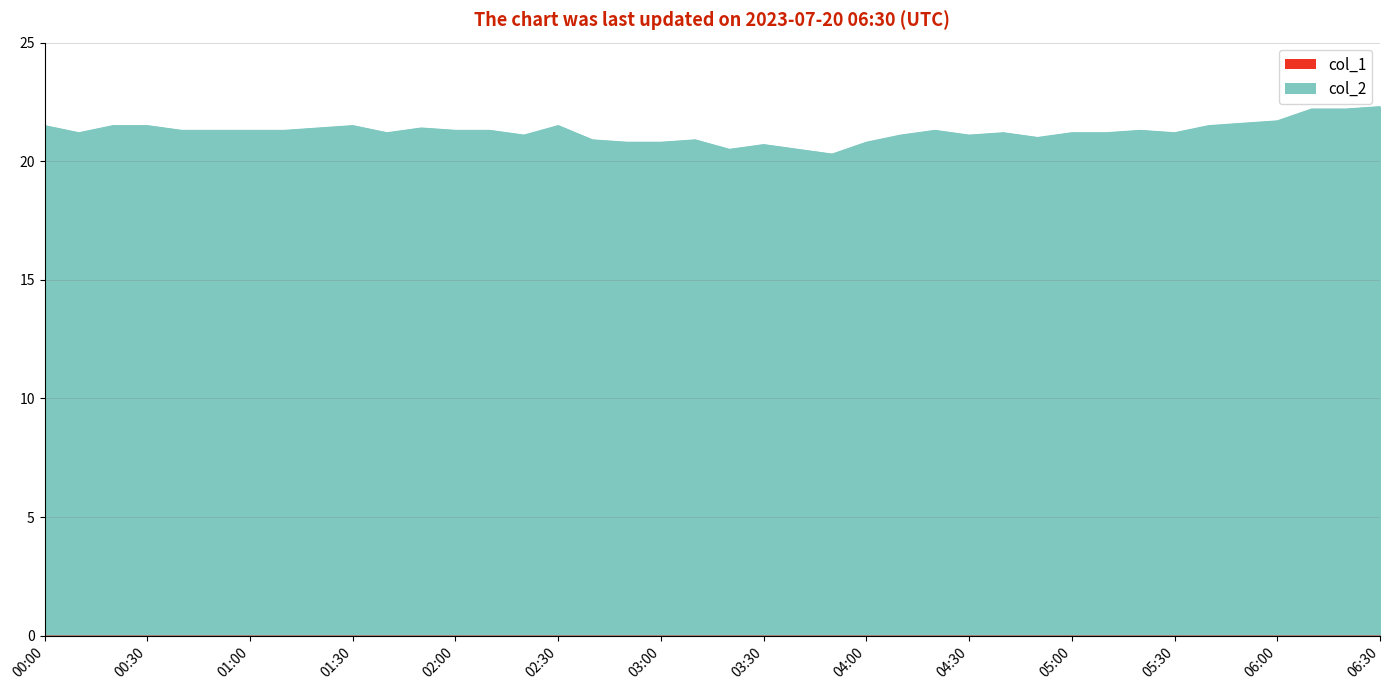

Rank the categories by value from highest to lowest.

2023/07/20 06:30:00, 2023/07/20 06:10:00, 2023/07/20 06:20:00, 2023/07/20 06:00:00, 2023/07/20 05:50:00, 2023/07/20 00:00:00, 2023/07/20 00:20:00, 2023/07/20 00:30:00, 2023/07/20 01:30:00, 2023/07/20 02:30:00, 2023/07/20 05:40:00, 2023/07/20 01:20:00, 2023/07/20 01:50:00, 2023/07/20 00:40:00, 2023/07/20 00:50:00, 2023/07/20 01:00:00, 2023/07/20 01:10:00, 2023/07/20 02:00:00, 2023/07/20 02:10:00, 2023/07/20 04:20:00, 2023/07/20 05:20:00, 2023/07/20 00:10:00, 2023/07/20 01:40:00, 2023/07/20 04:40:00, 2023/07/20 05:00:00, 2023/07/20 05:10:00, 2023/07/20 05:30:00, 2023/07/20 02:20:00, 2023/07/20 04:10:00, 2023/07/20 04:30:00, 2023/07/20 04:50:00, 2023/07/20 02:40:00, 2023/07/20 03:10:00, 2023/07/20 02:50:00, 2023/07/20 03:00:00, 2023/07/20 04:00:00, 2023/07/20 03:30:00, 2023/07/20 03:20:00, 2023/07/20 03:40:00, 2023/07/20 03:50:00